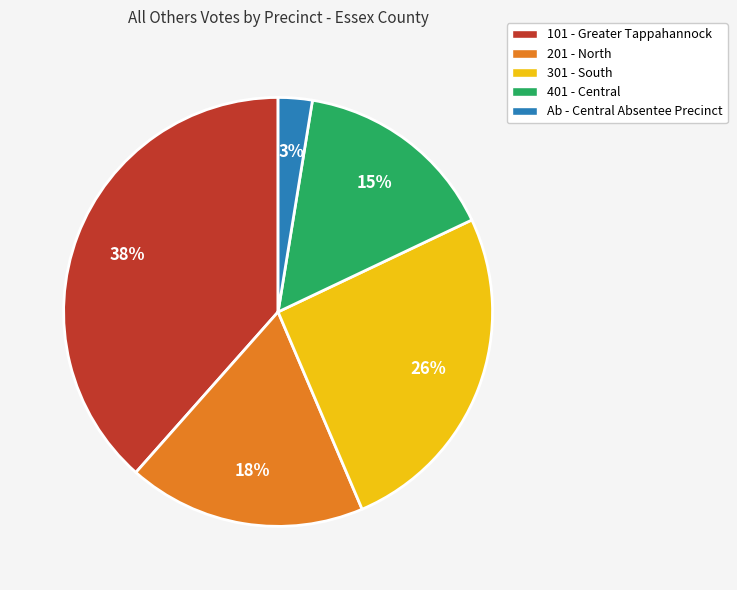

True or false: 201 - North accounts for 5% of the total.

False